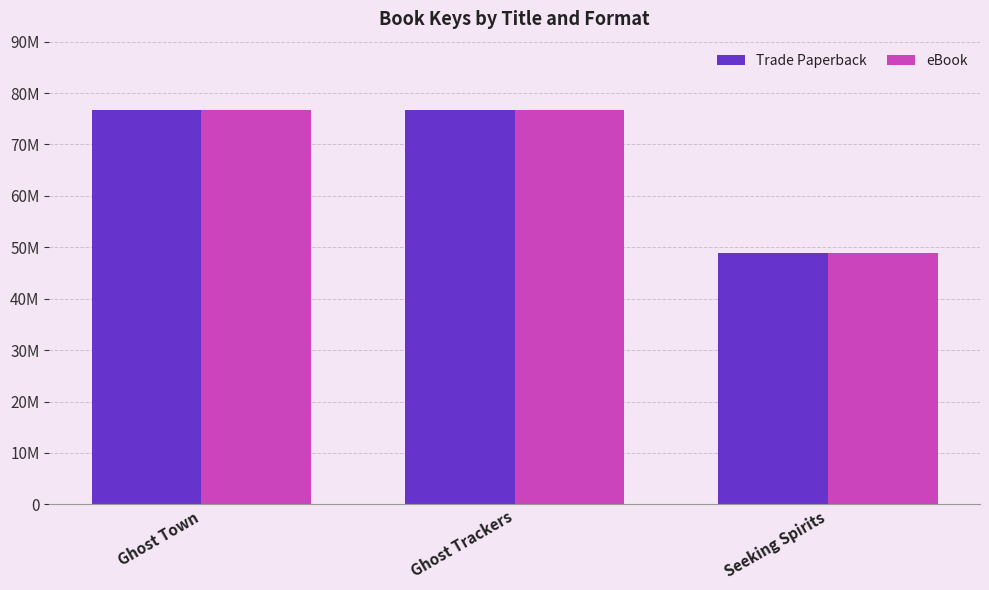

What are all the series names shown in the legend?

Trade Paperback, eBook